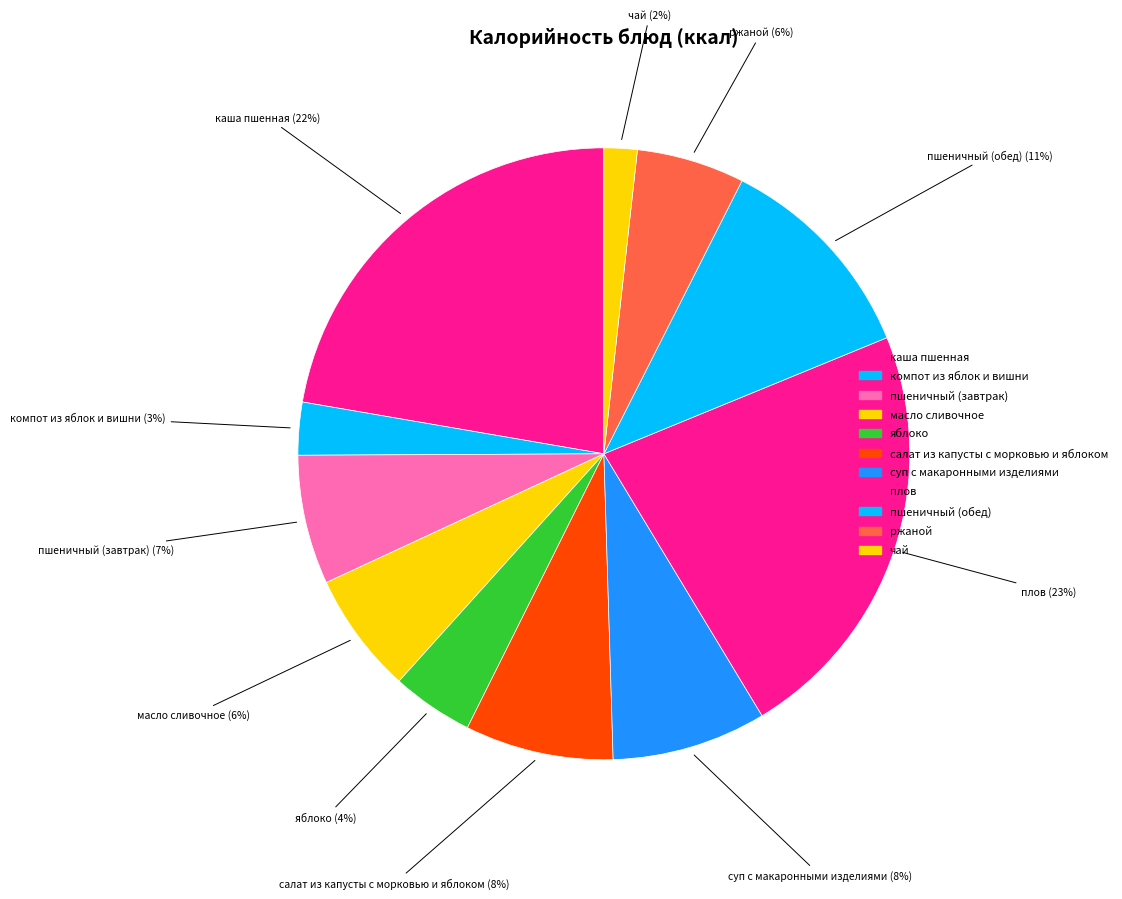

To the nearest percent, what percentage of the pie is ржаной?

6%